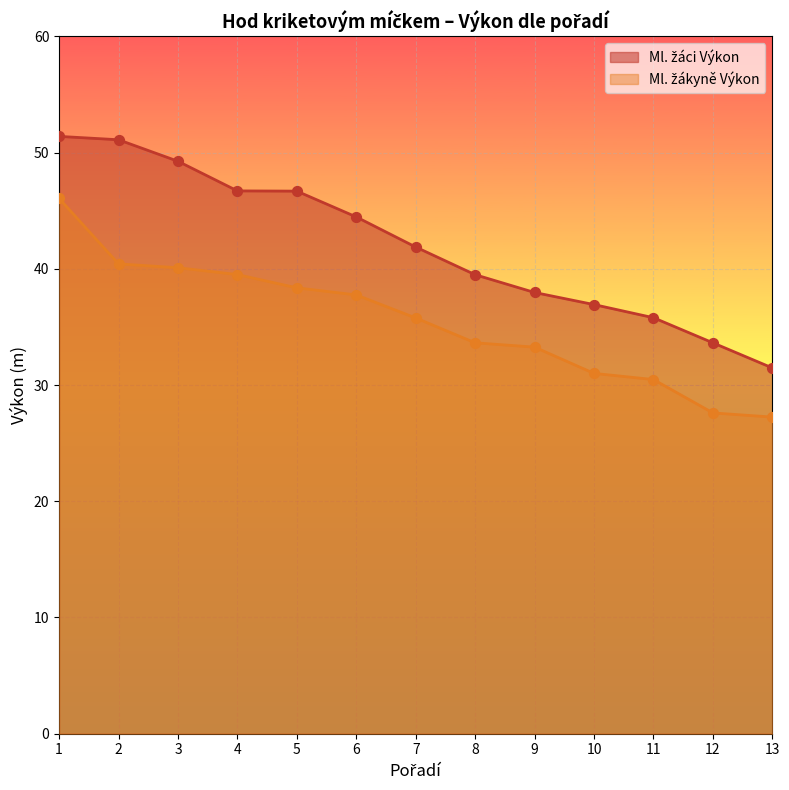

Which series reaches the minimum Y coordinate?

Ml. žákyně Výkon